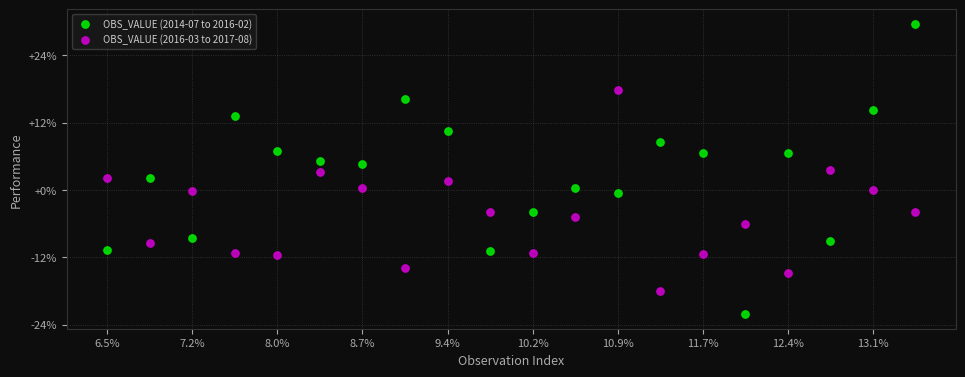

Which series reaches the maximum Y coordinate?

OBS_VALUE (2014-07 to 2016-02)